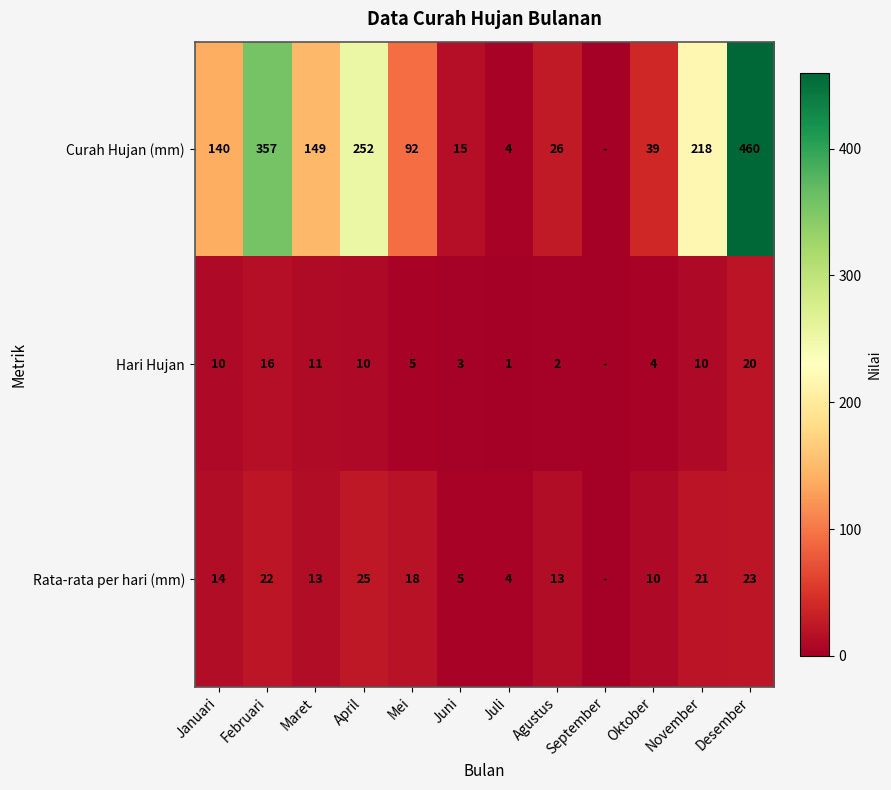

What is the spread (max minus min) of values at Agustus?

24